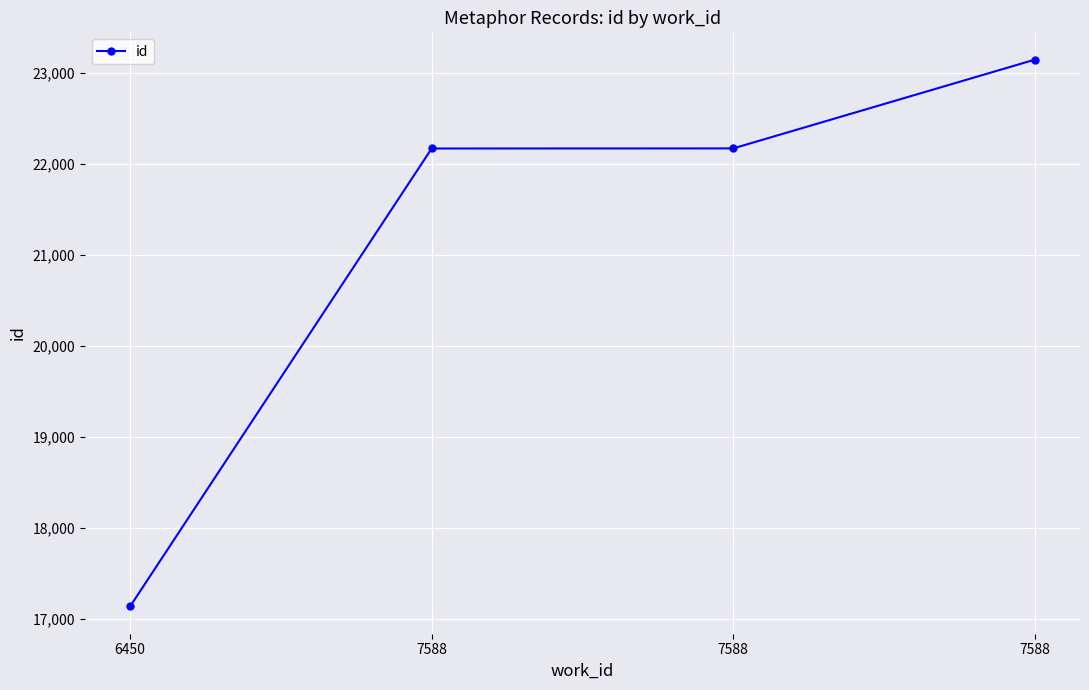

What is the sum of all values?

84618